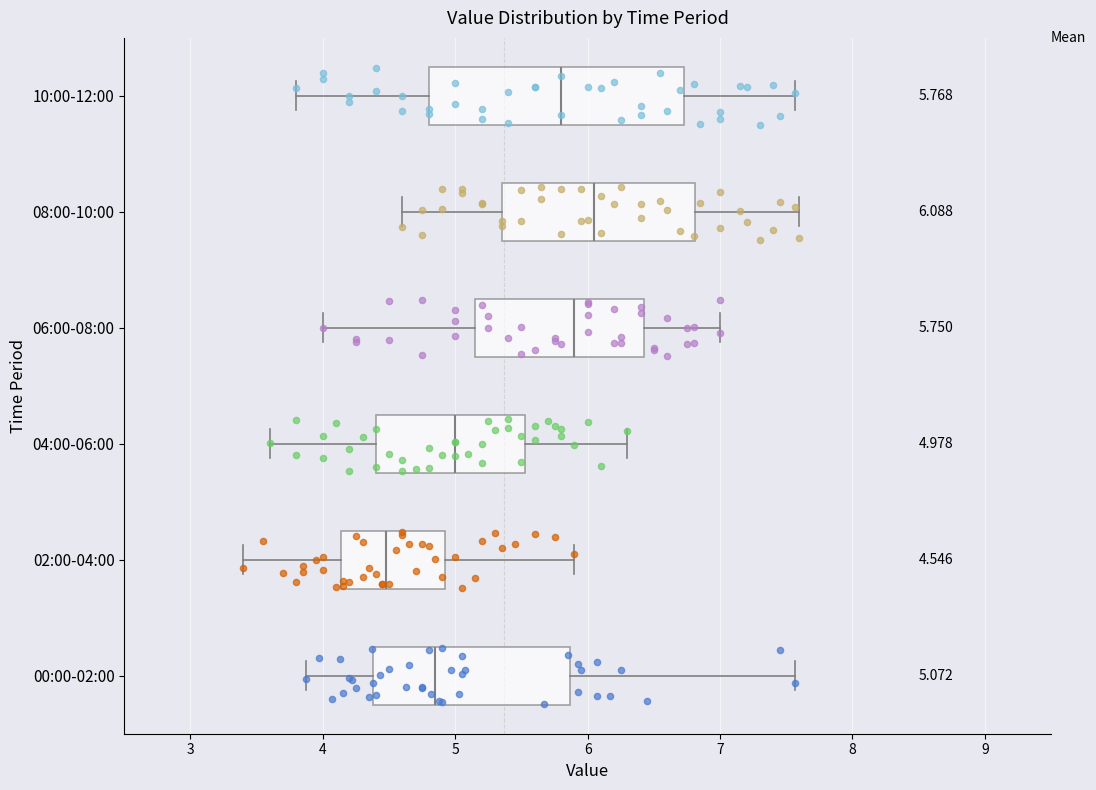

Which box has the furthest to the left median line?

02:00-04:00